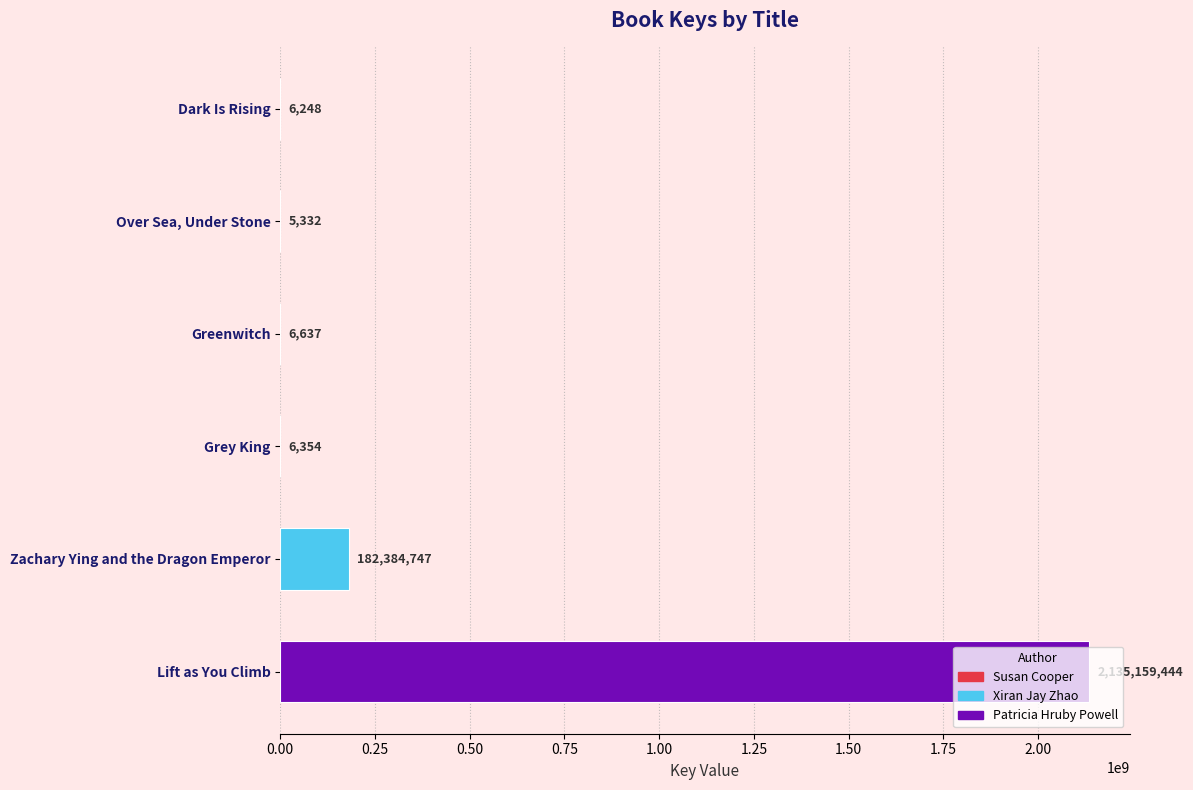

What is the maximum value shown in the chart?

2135159444